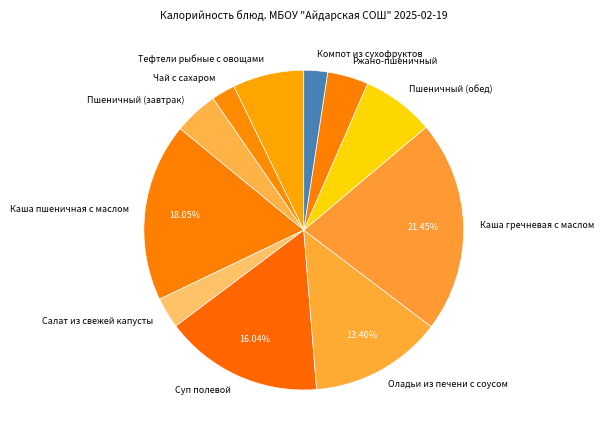

The Каша пшеничная с маслом slice represents 18% of the pie. True or false?

True